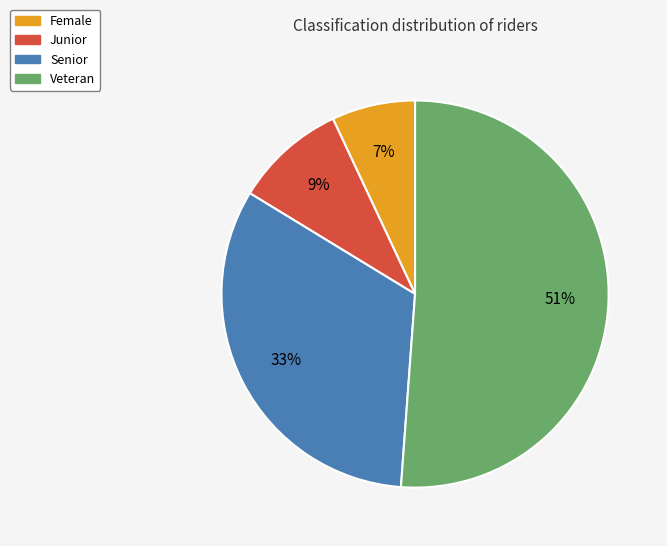

Do Senior and Junior together represent more than half of the pie?

No